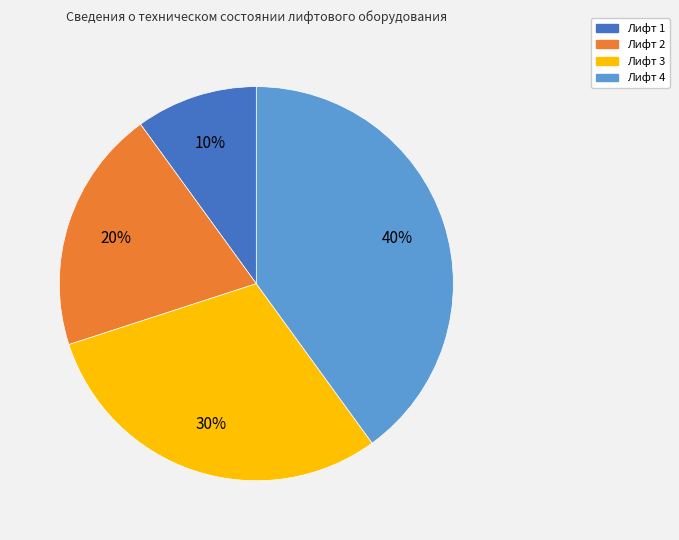

Is it true that Лифт 4 is 40% of the pie?

True